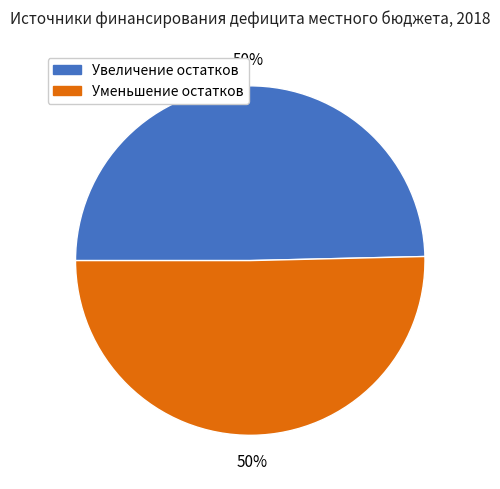

To the nearest percent, what is the average slice percentage?

50%